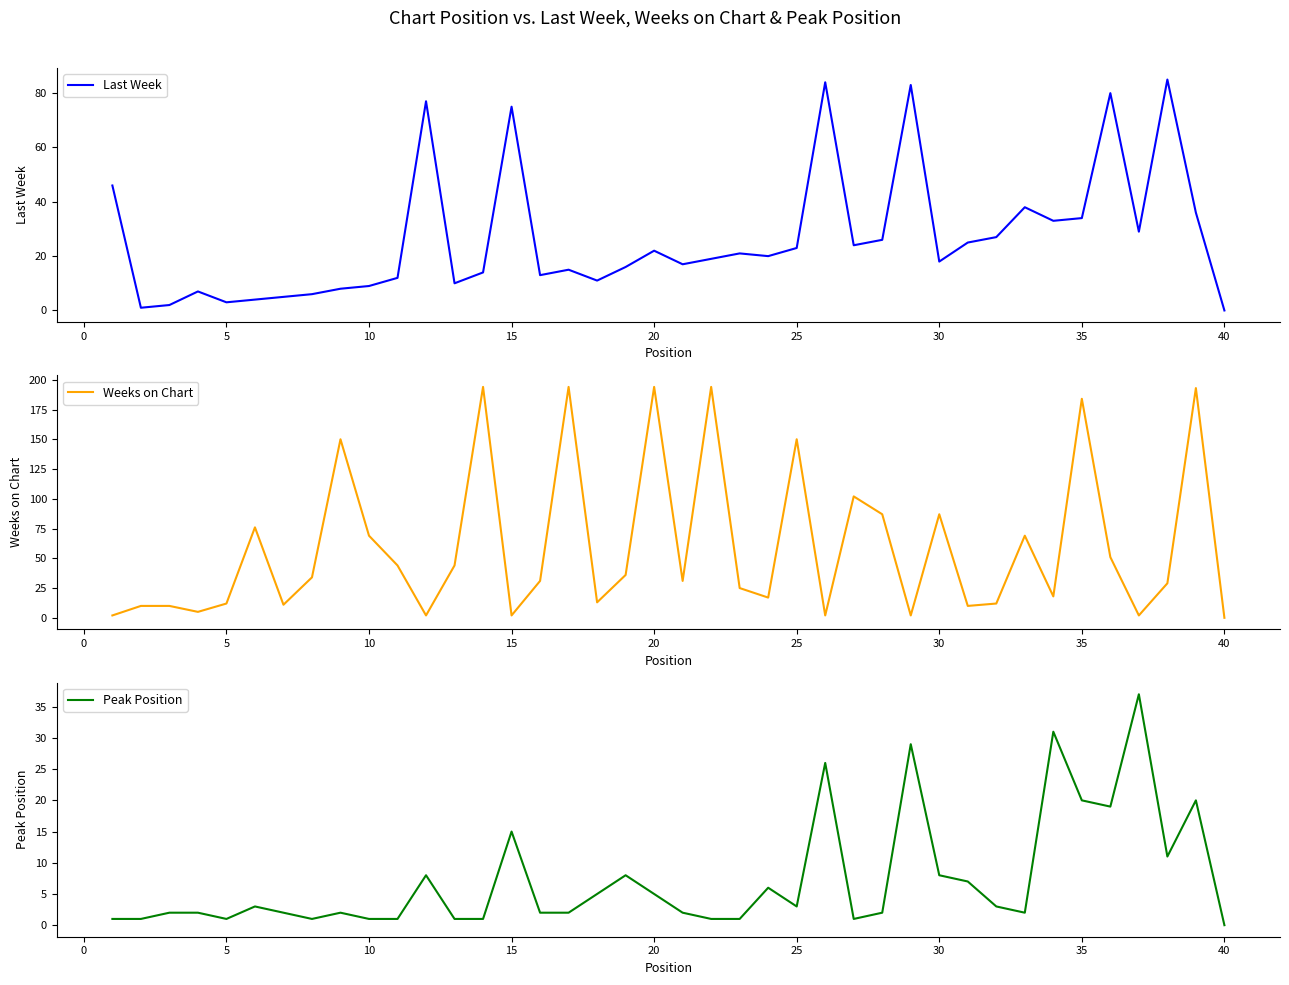

What is the difference between the highest and lowest values at 35?

148